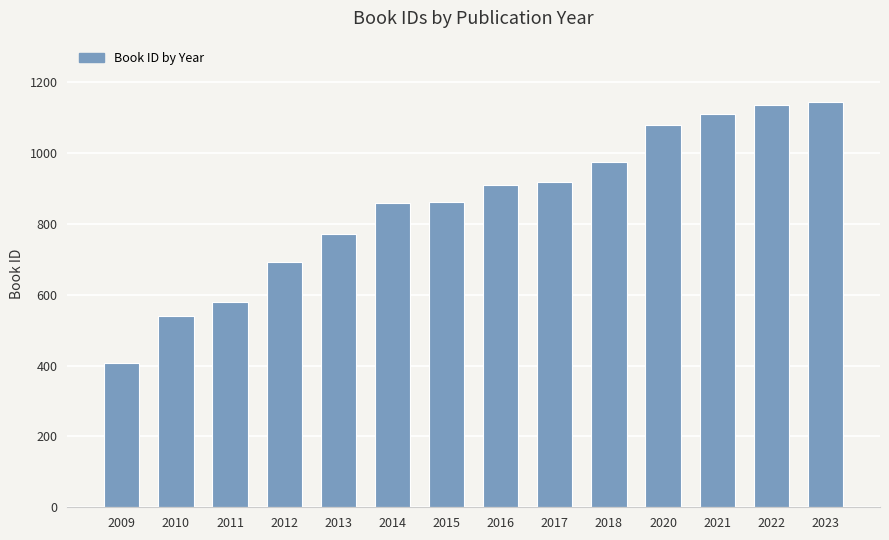

The value at 2009 is 407. True or false?

True